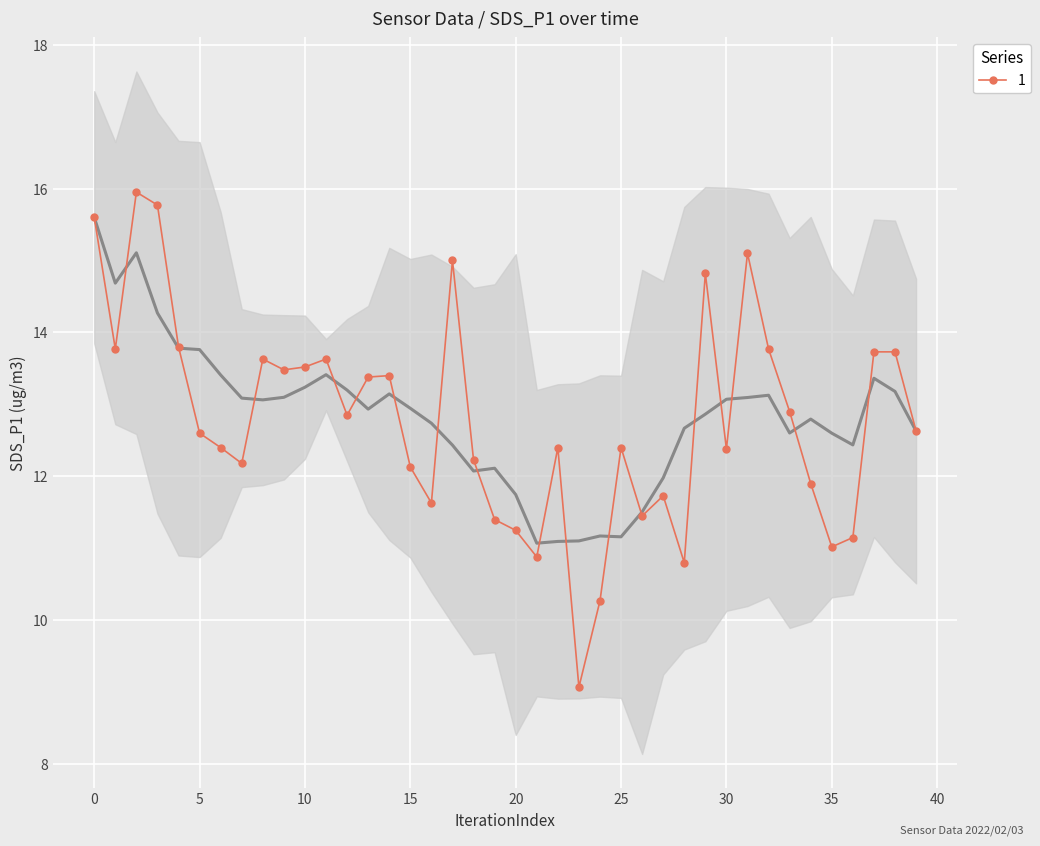

The 1 series shows 12.4 at 30. True or false?

True